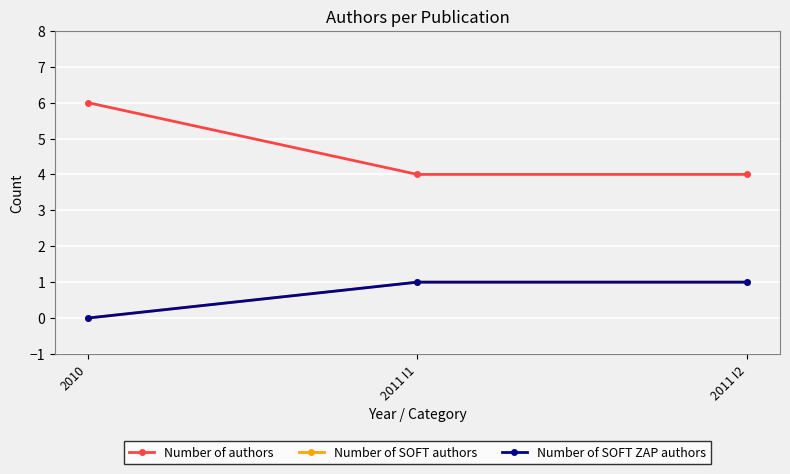

At which category is the sum across all series the highest?

2010